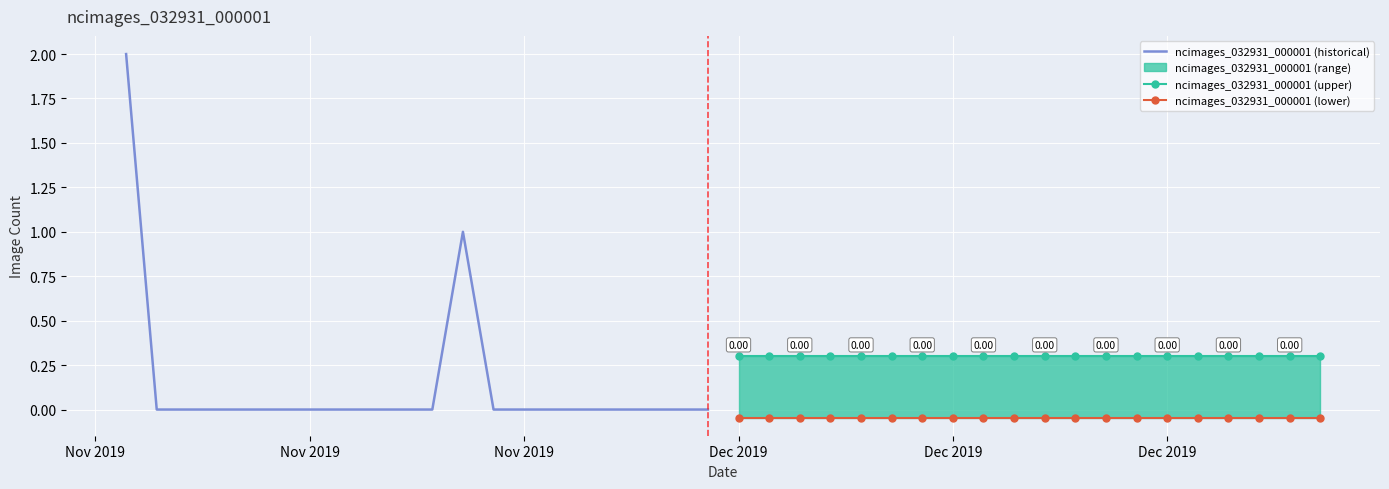

What value does the ncimages_032931_000001 (upper) series have at Dec 2019?

0.3